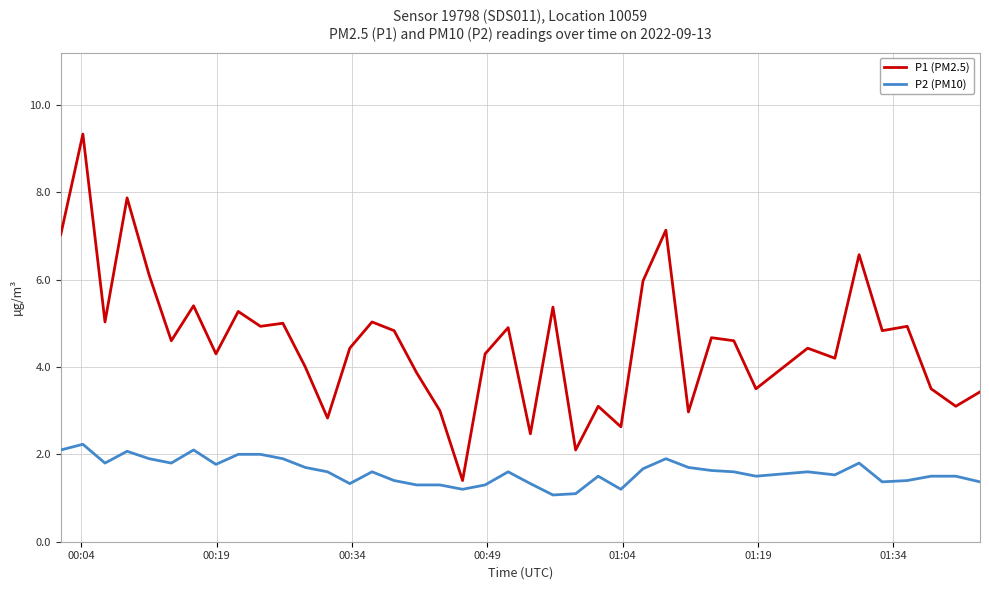

What is the difference between the maximum and minimum values in the P1 (PM2.5) series?

7.9